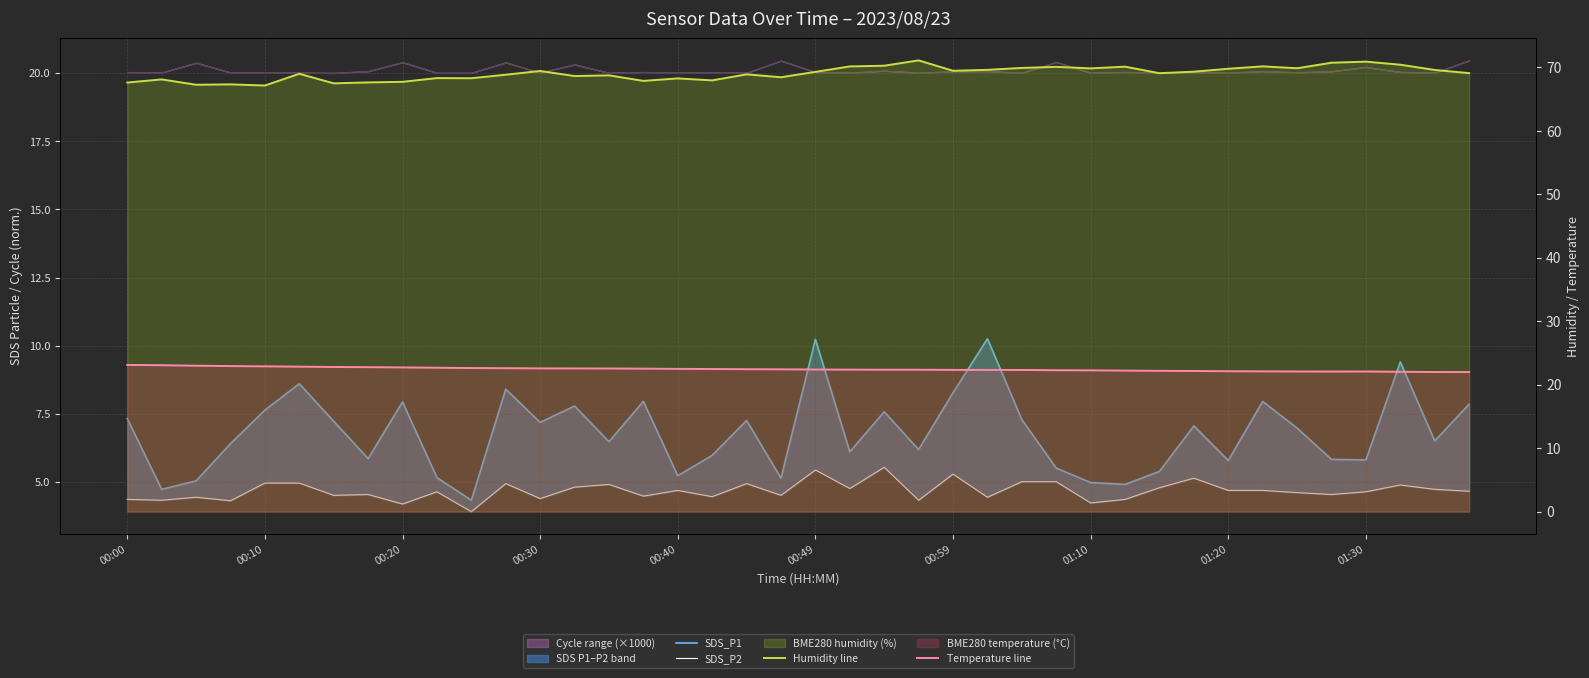

Reading left to right, extract all data points from this chart.

SDS_P1: 7.3	4.7	5.0	6.4	7.6	8.6	7.2	5.8	7.9	5.2	4.3	8.4	7.2	7.8	6.5	8.0	5.2	6.0	7.2	5.1	10.2	6.1	7.6	6.2	8.3	10.2	7.3	5.5	5.0	4.9	5.4	7.0	5.8	8.0	7.0	5.8	5.8	9.4	6.5	7.8
SDS_P2: 4.3	4.3	4.4	4.3	5.0	5.0	4.5	4.5	4.2	4.6	3.9	4.9	4.4	4.8	4.9	4.5	4.7	4.5	4.9	4.5	5.4	4.8	5.5	4.3	5.3	4.4	5.0	5.0	4.2	4.3	4.8	5.1	4.7	4.7	4.6	4.5	4.6	4.9	4.7	4.7
Humidity line: 67.6	68.1	67.3	67.3	67.2	69.0	67.5	67.7	67.7	68.3	68.3	68.9	69.5	68.7	68.8	67.9	68.3	68.0	68.9	68.5	69.3	70.2	70.3	71.1	69.5	69.6	69.9	70.1	69.9	70.1	69.1	69.3	69.8	70.2	69.9	70.8	70.9	70.4	69.6	69.1
Temperature line: 23.1	23.1	23.0	22.9	22.9	22.9	22.8	22.8	22.7	22.7	22.6	22.6	22.6	22.6	22.6	22.5	22.5	22.5	22.4	22.4	22.4	22.4	22.4	22.4	22.3	22.3	22.3	22.3	22.3	22.2	22.2	22.2	22.1	22.1	22.1	22.1	22.1	22.0	22.0	22.0